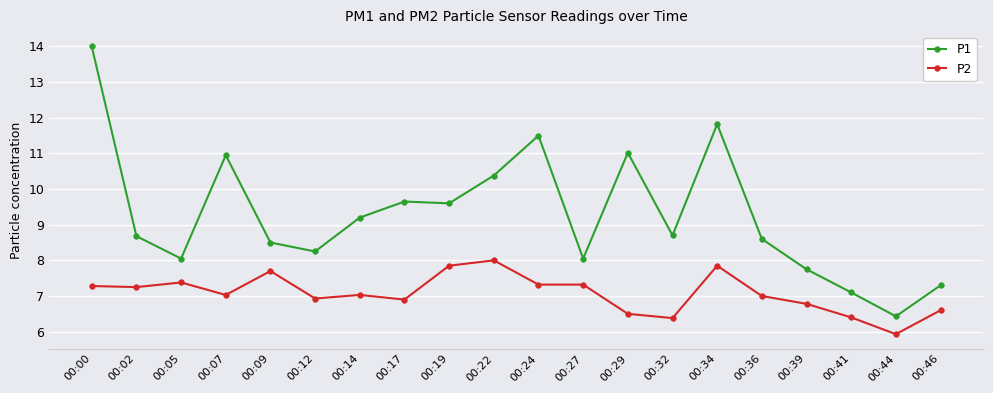

What is the minimum value shown in the chart?

5.9